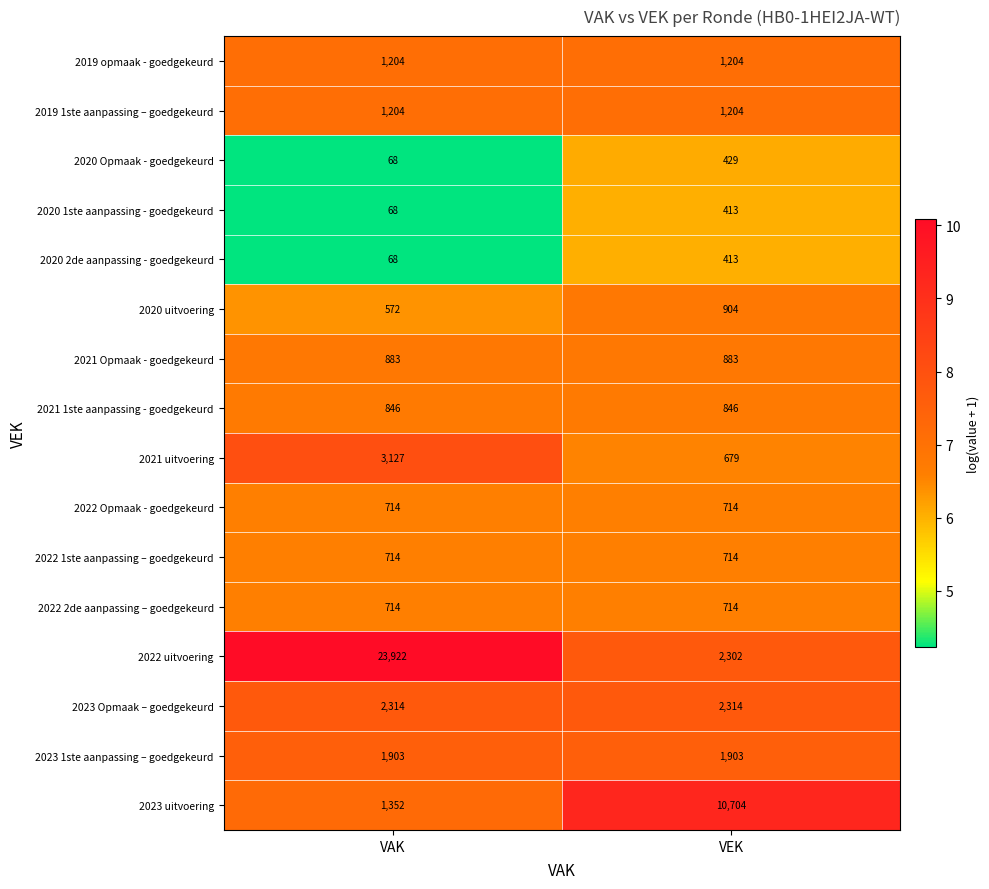

What is the greatest value displayed?

23922